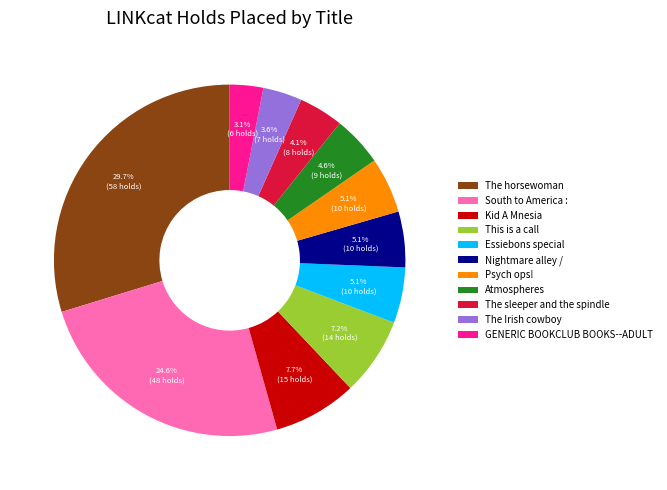

To the nearest percent, what is the difference between the largest and smallest slice percentages?

27%